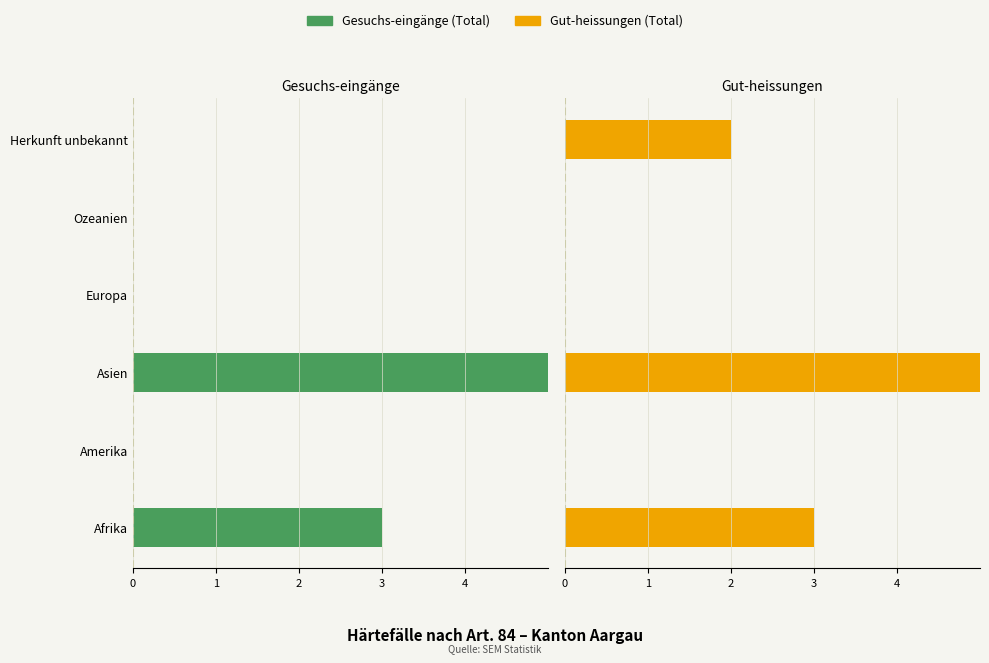

The Gesuchs-eingänge (Total) series shows 4 at Amerika. True or false?

False